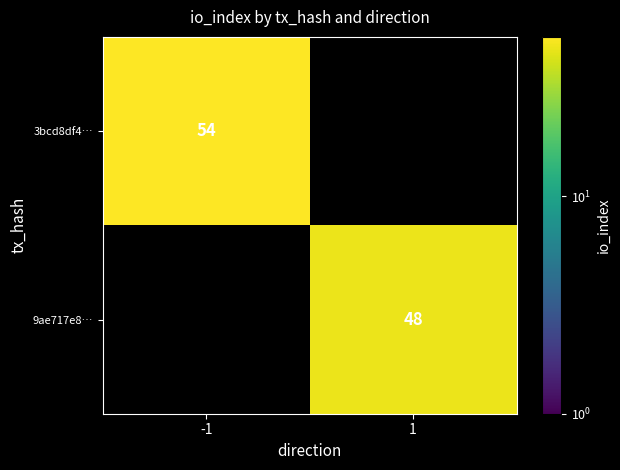

The 9ae717e8… series shows 69 at 1. True or false?

False